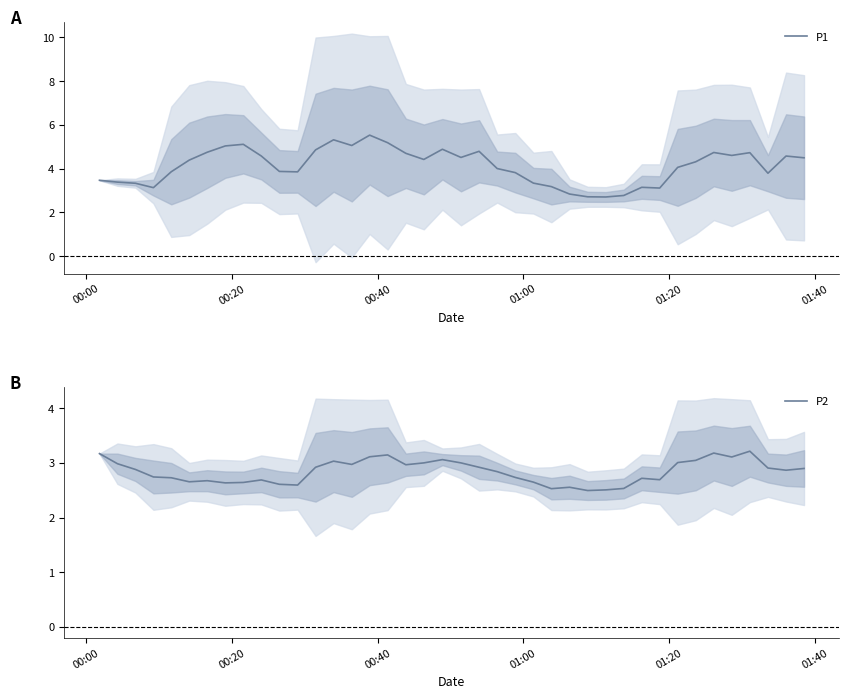

What is the smallest value displayed?

2.5